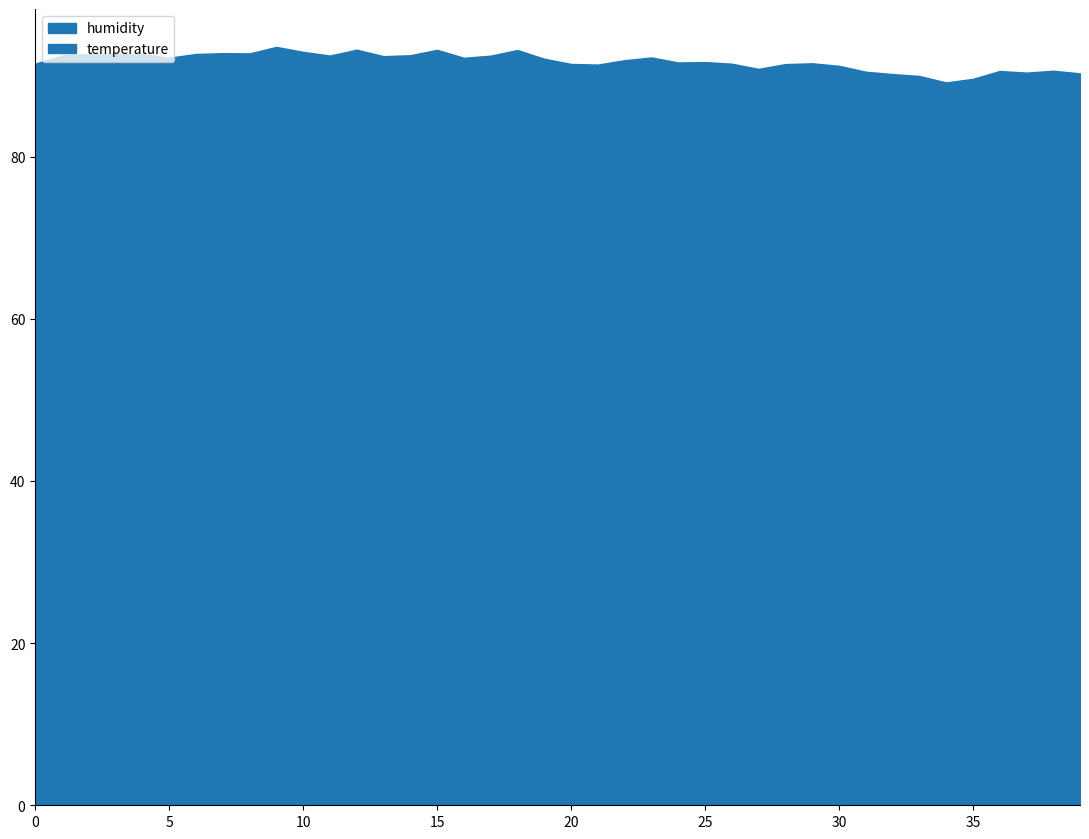

What are all the series names shown in the legend?

humidity, temperature